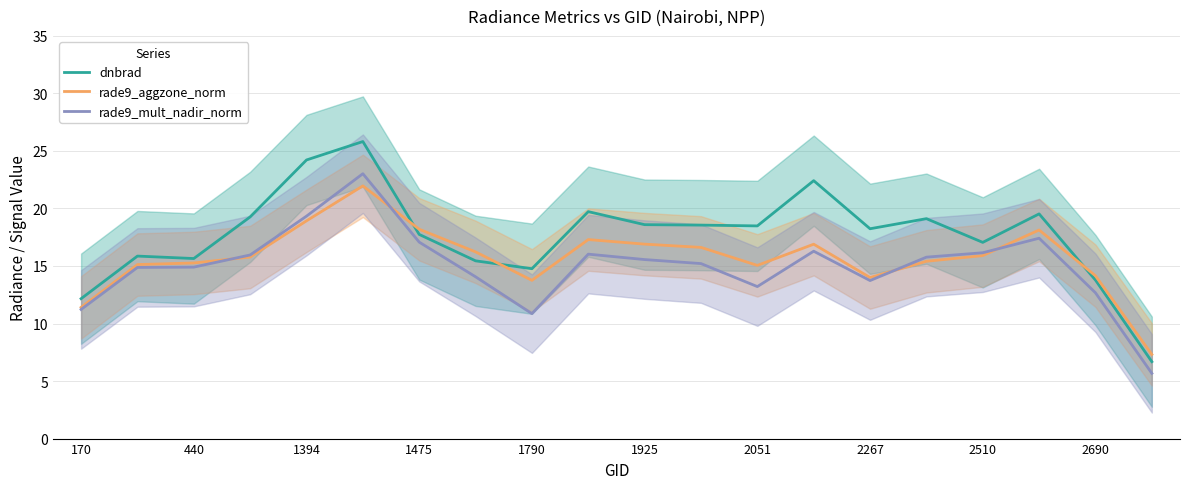

What is the maximum value for rade9_mult_nadir_norm?

23.0